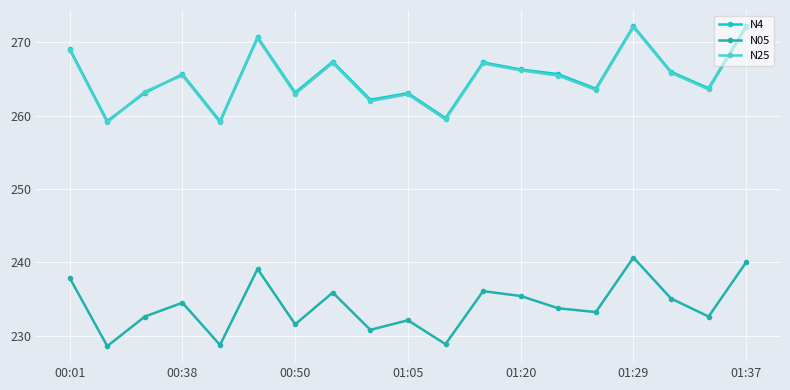

True or false: N25 and N05 intersect in this chart.

False